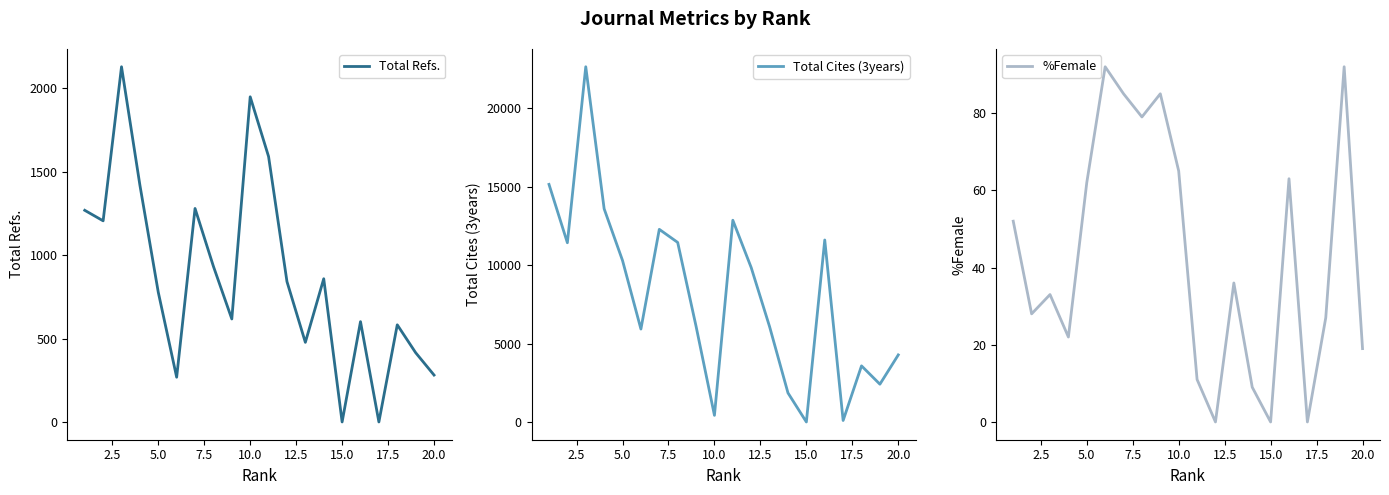

What is the approximate value of Total Cites (3years) at 10.0, to the nearest 10?

430